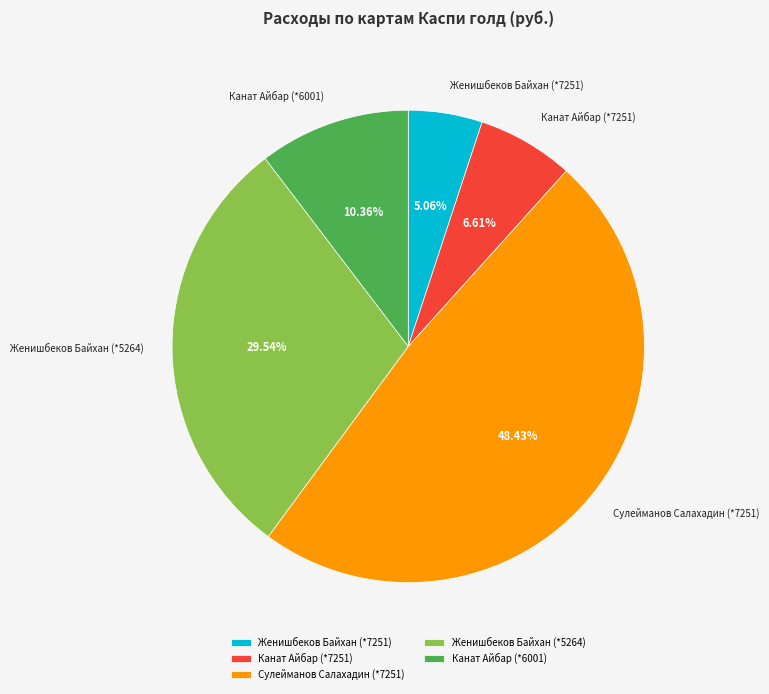

What is the ratio of the value at Канат Айбар (*7251) to the value at Женишбеков Байхан (*5264)?

0.2